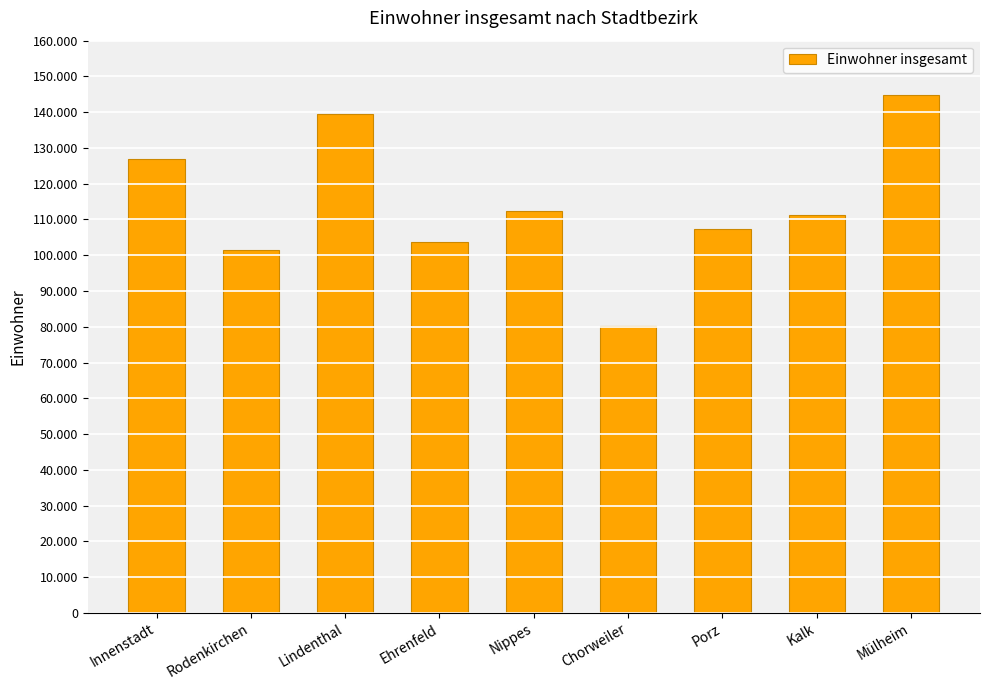

What is the difference between the second highest and minimum values?

59264